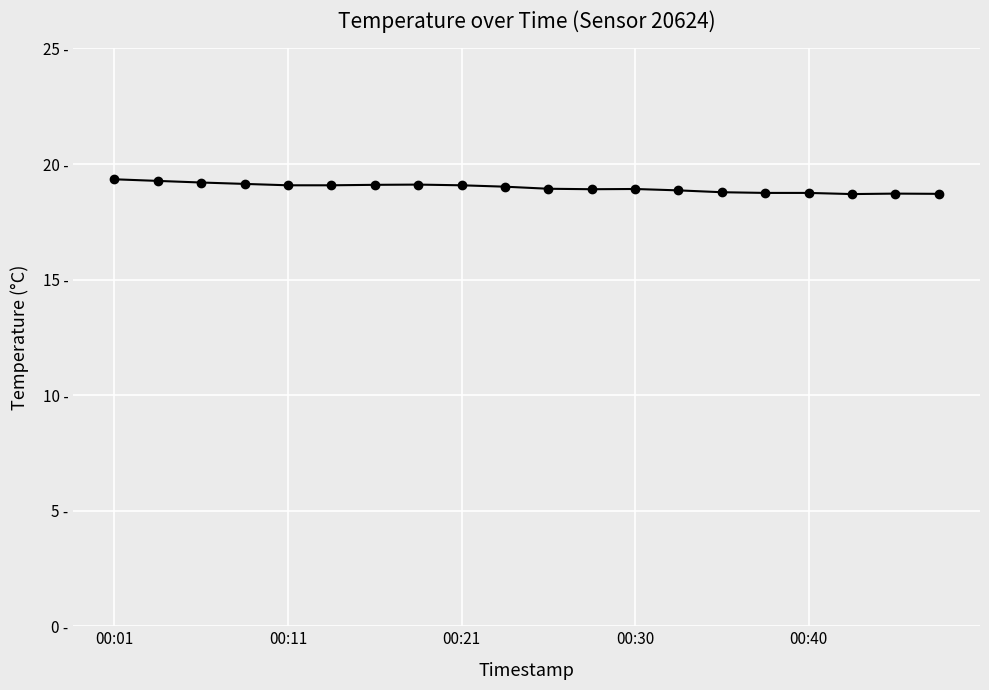

Is this an area chart (filled region under the line)?

No